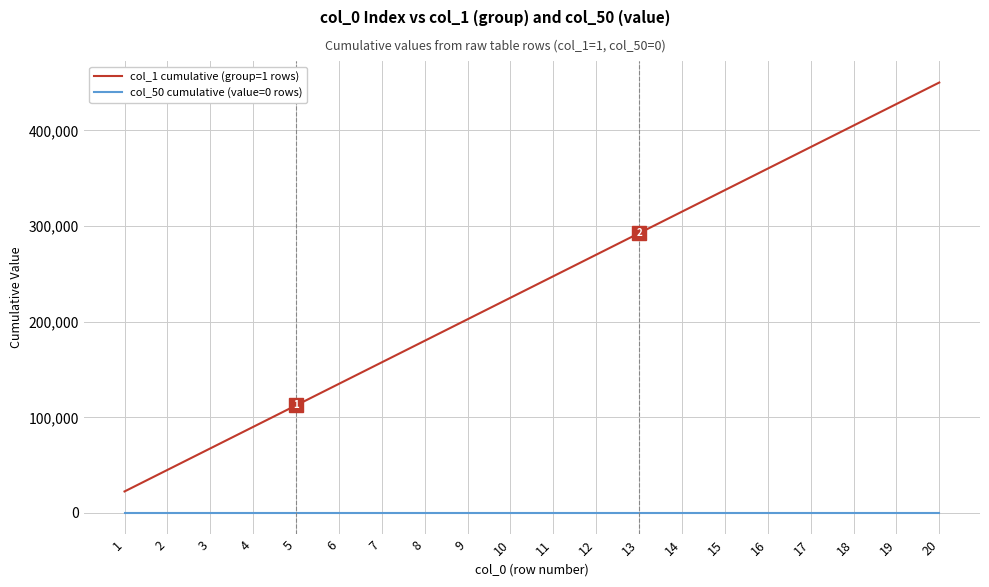

Is the value of col_1 cumulative (group=1 rows) at 4 greater than the value of col_50 cumulative (value=0 rows) at 10?

Yes